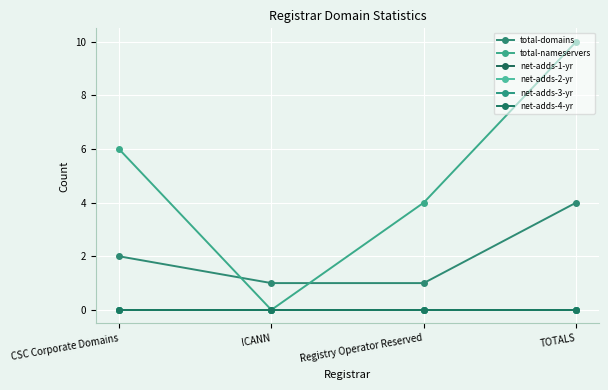

True or false: net-adds-4-yr and total-domains intersect in this chart.

False